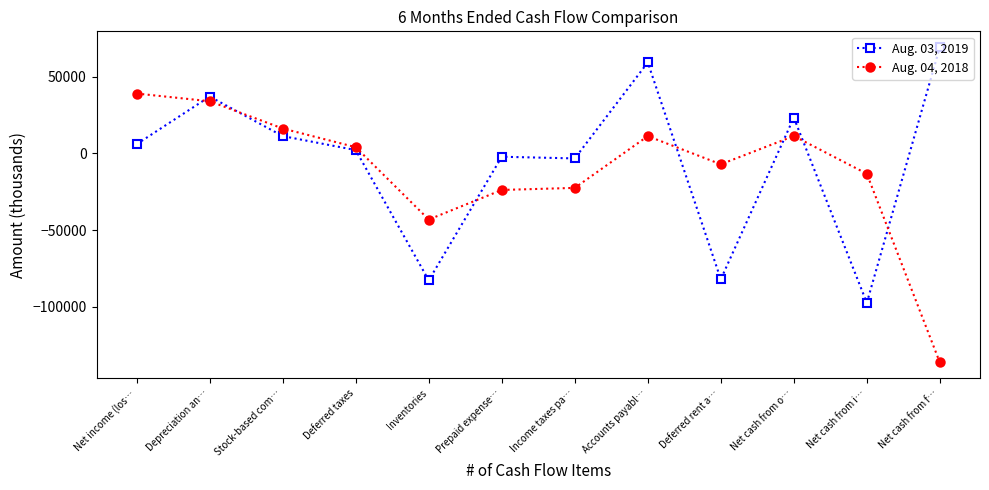

What is the label of the 5th point from the right?

Accounts payabl…